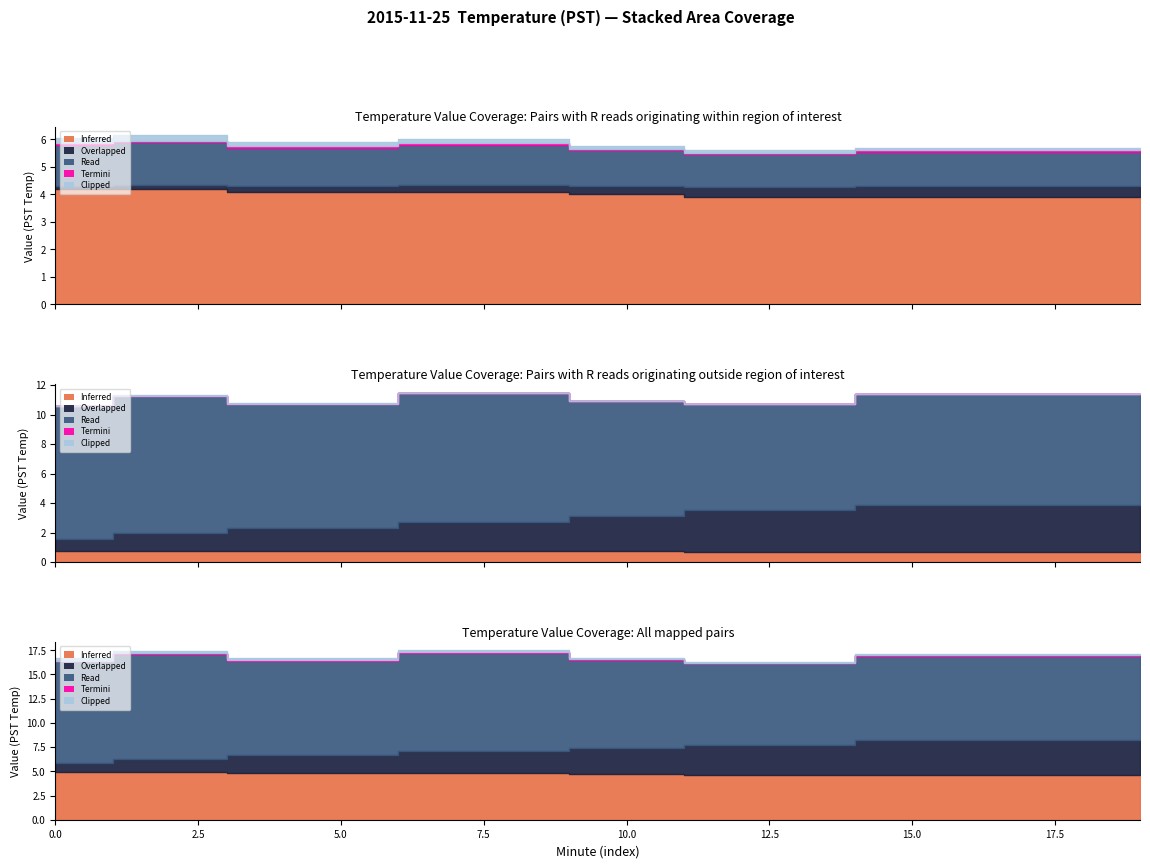

True or false: Clipped and Termini cross at least once.

False